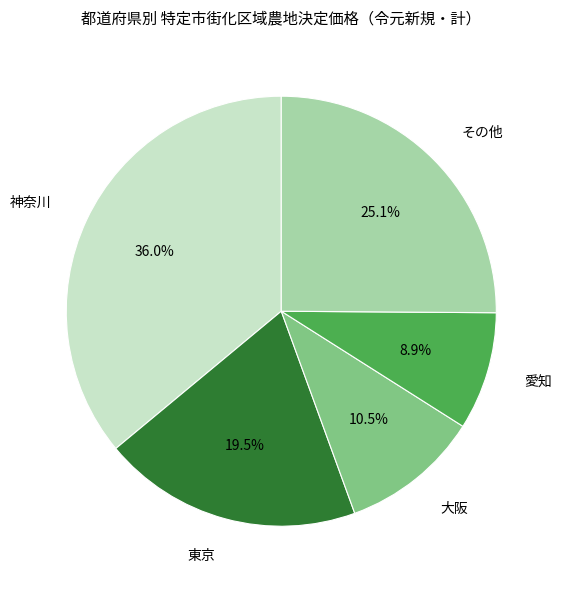

Which category has the smallest portion of the pie?

愛知